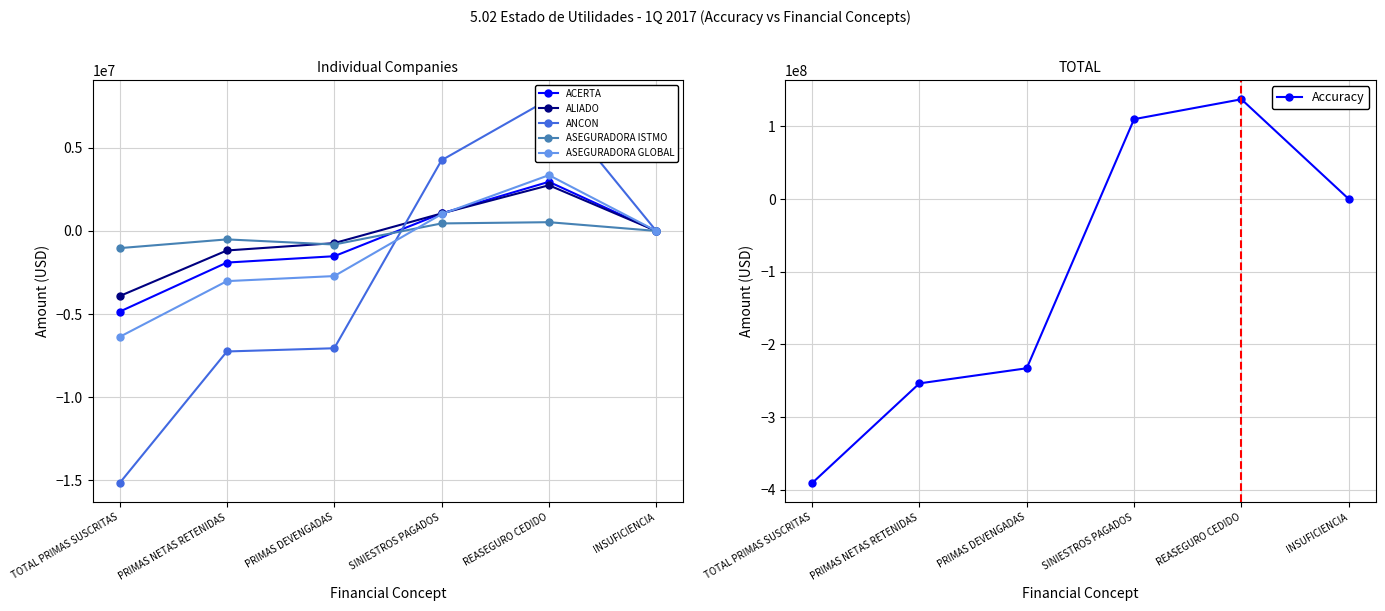

What is the value of the ALIADO point at the 1st from the left?

-3924181.4